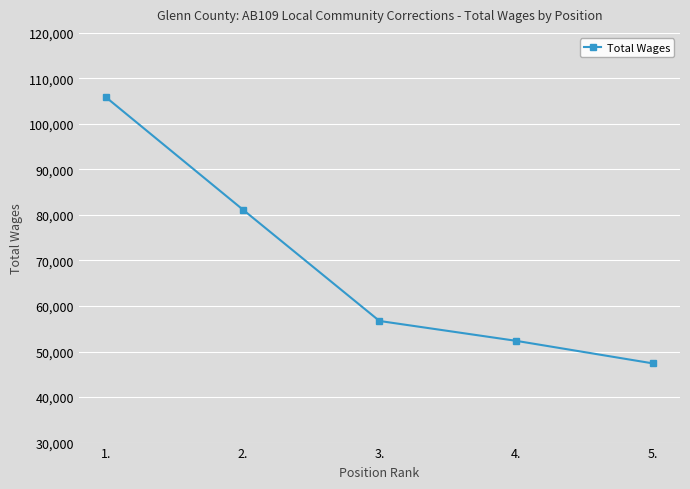

Is it true that the value at 3. is 32378?

False